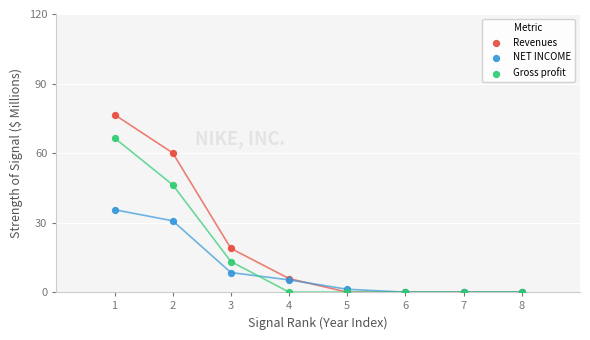

What are all the series names shown in the legend?

Revenues, NET INCOME, Gross profit